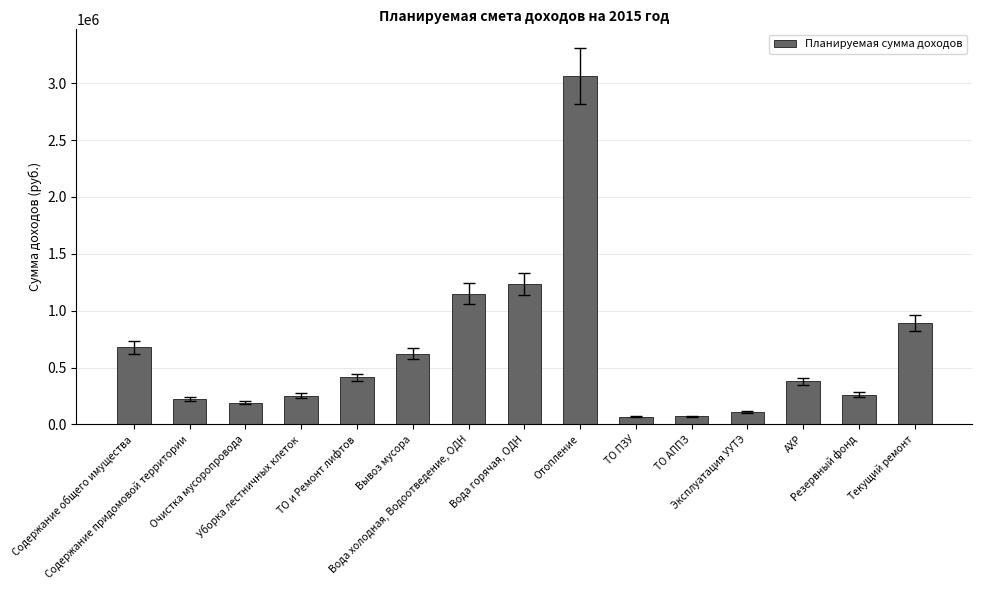

What is the sum of all values?

9607540.8